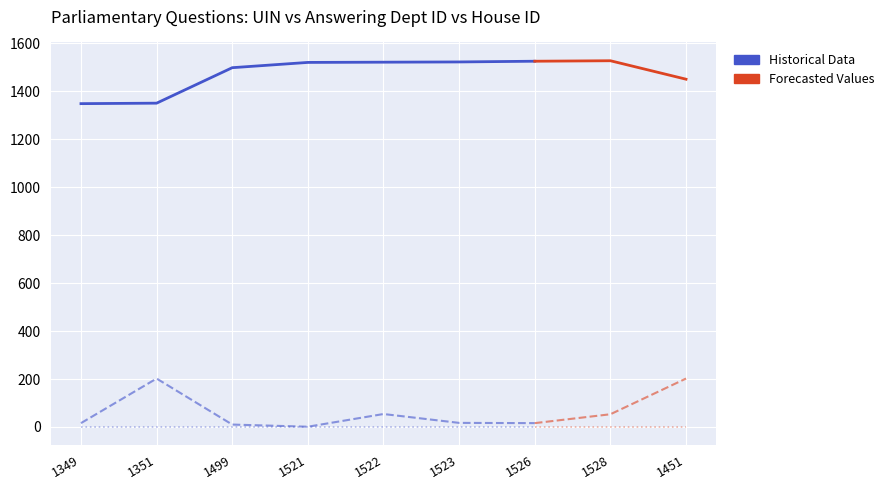

What is the value of the uin point at the 4th from the left?

1521